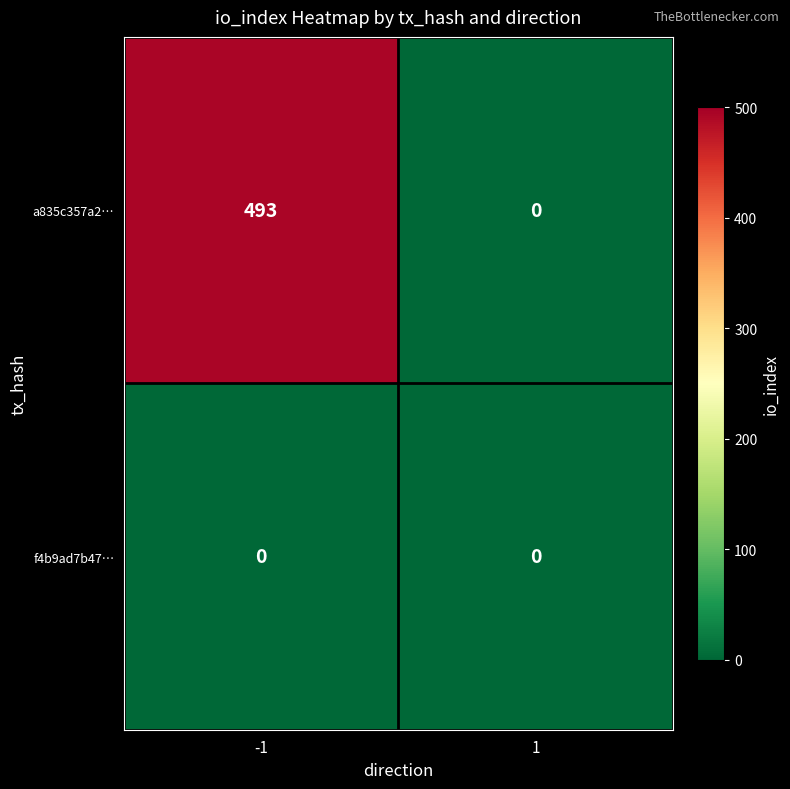

Rank the series by their maximum value, from highest to lowest.

a835c357a2…, f4b9ad7b47…